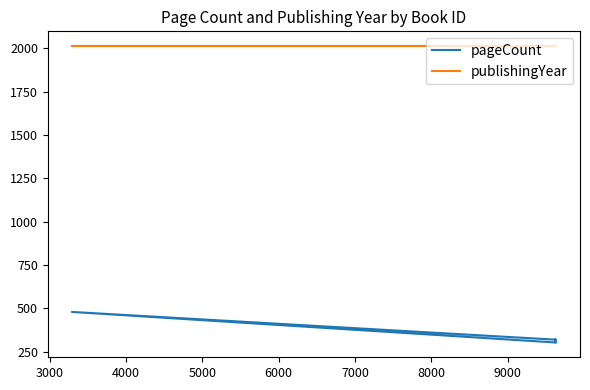

What is the sum of all publishingYear values?

12072